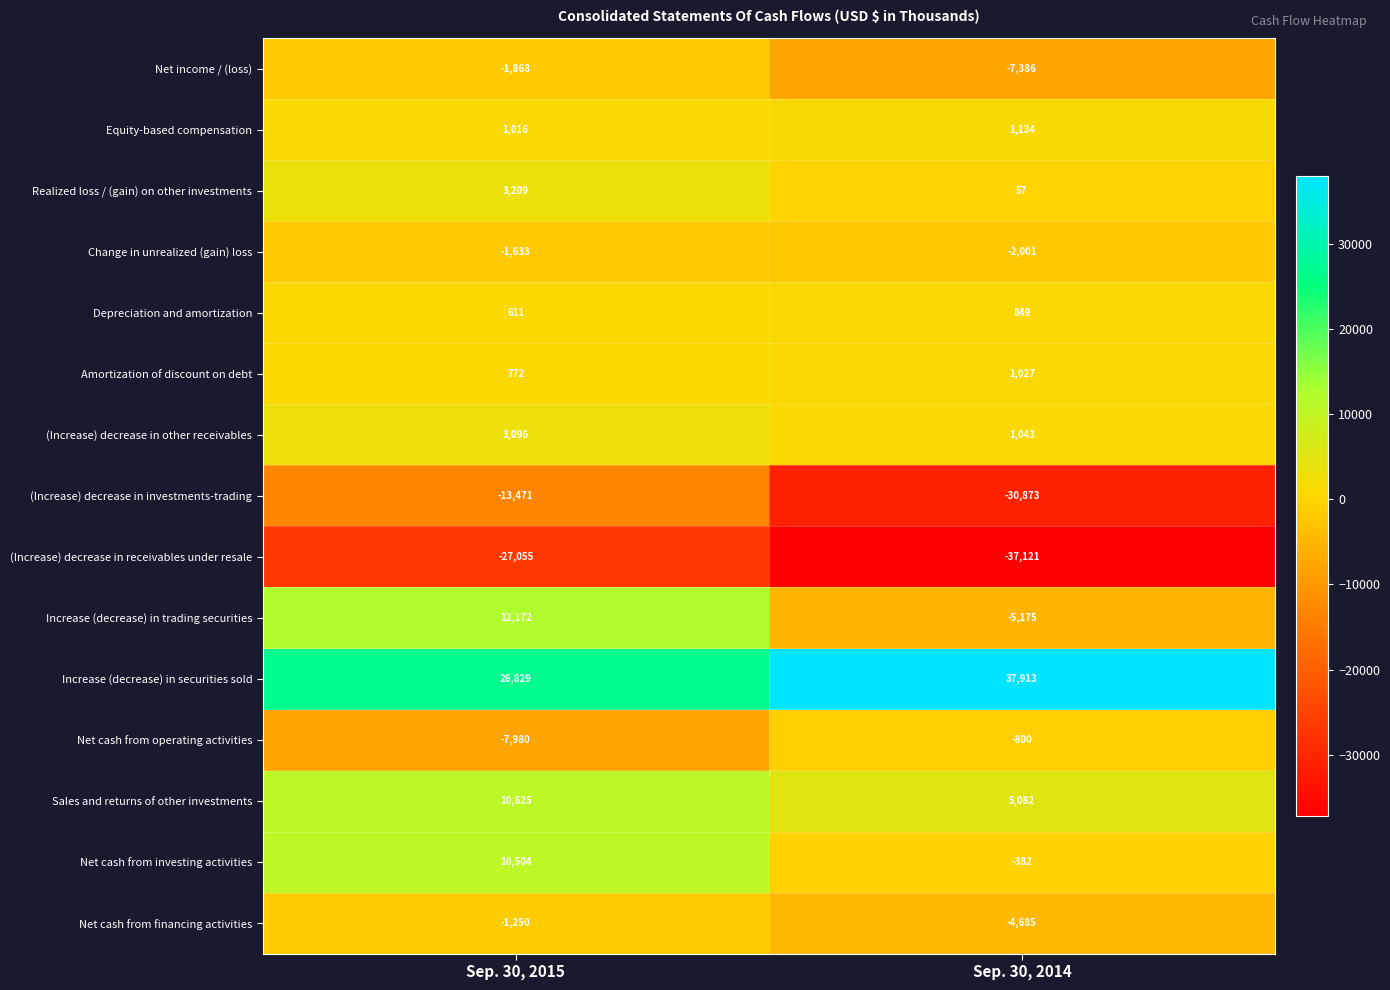

Reading right to left, transcribe all the data shown in this chart.

Net income / (loss): -7386	-1868
Equity-based compensation: 1134	1016
Realized loss / (gain) on other investments: 57	3209
Change in unrealized (gain) loss: -2001	-1633
Depreciation and amortization: 849	611
Amortization of discount on debt: 1027	772
(Increase) decrease in other receivables: 1043	3096
(Increase) decrease in investments-trading: -30873	-13471
(Increase) decrease in receivables under resale: -37121	-27055
Increase (decrease) in trading securities: -5175	12172
Increase (decrease) in securities sold: 37913	26829
Net cash from operating activities: -800	-7980
Sales and returns of other investments: 5082	10625
Net cash from investing activities: -382	10504
Net cash from financing activities: -4685	-1250